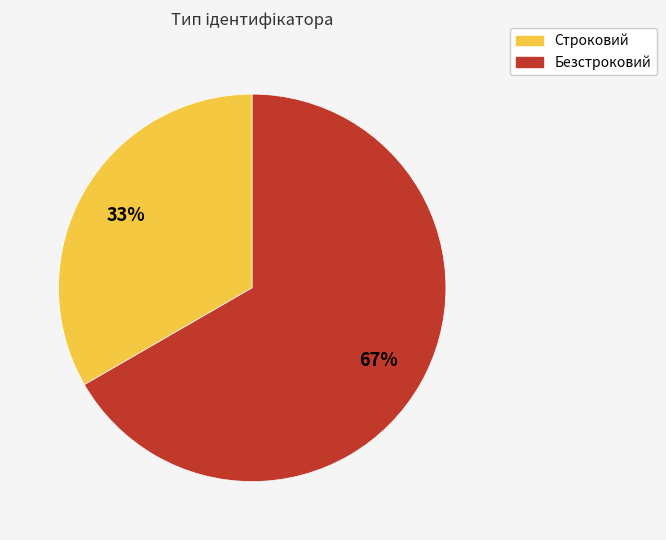

Which has a higher value, Безстроковий or Строковий?

Безстроковий